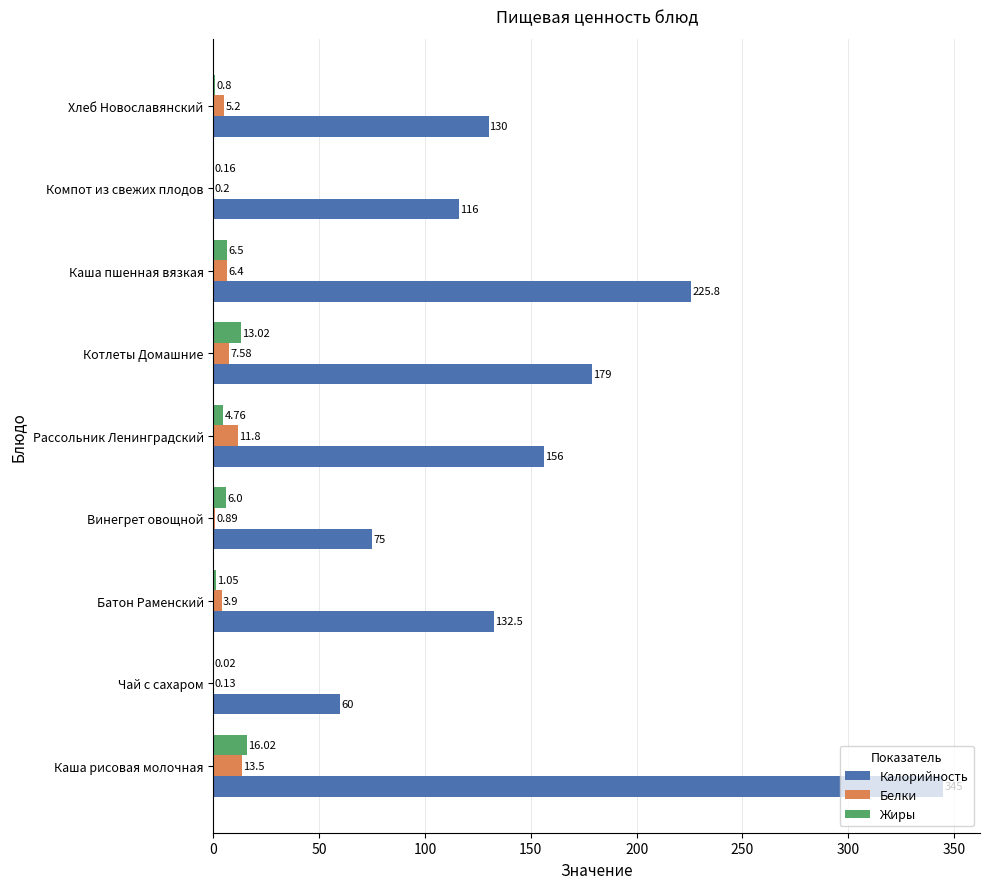

What are all the series names shown in the legend?

Калорийность, Белки, Жиры